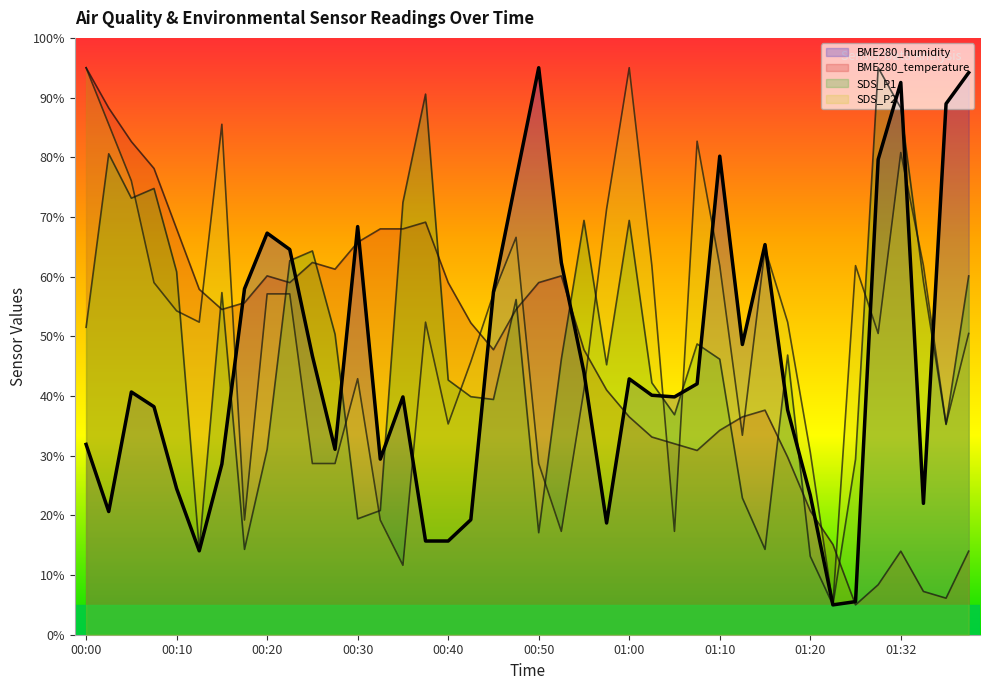

Which series changed the most between 00:30 and 01:15?

BME280_temperature